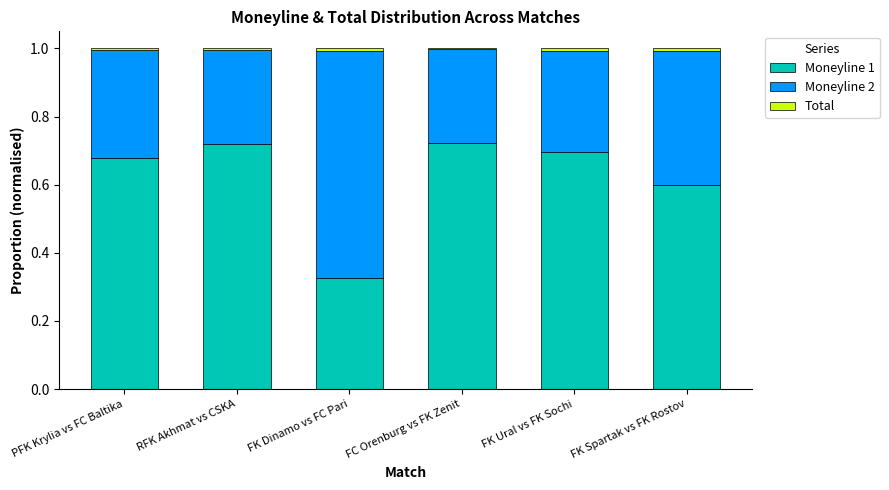

Is it true that Moneyline 1 equals 0.9 at PFK Krylia vs FC Baltika?

False